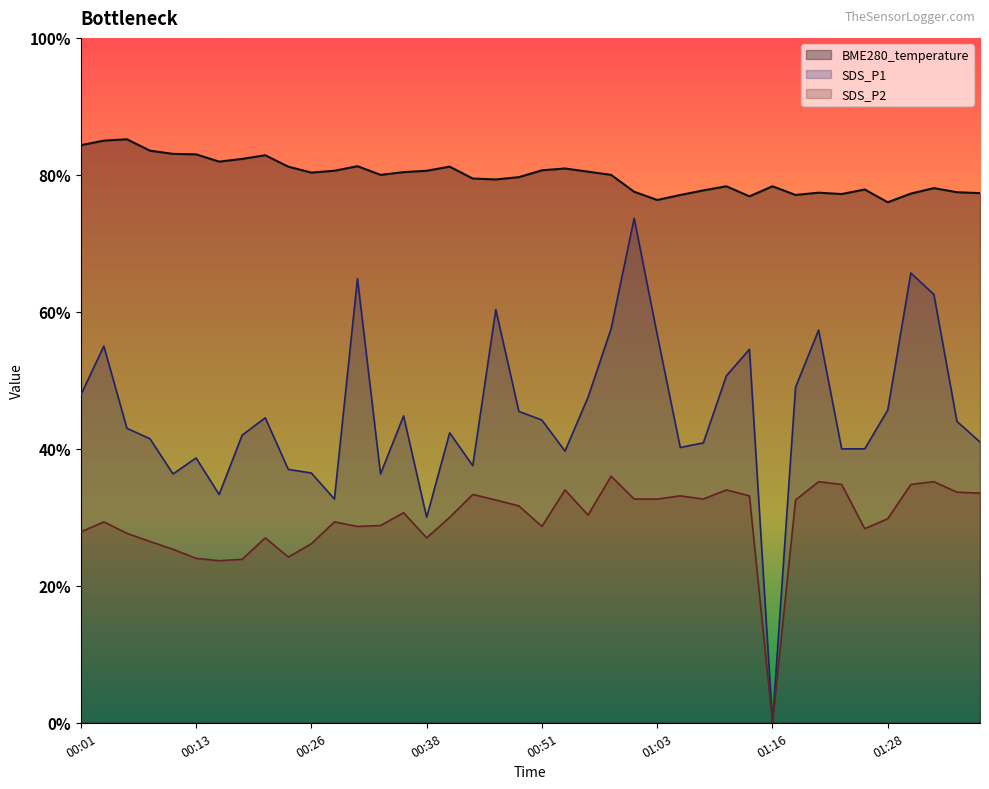

Rank the series by their average value, from lowest to highest.

SDS_P2, SDS_P1, BME280_temperature